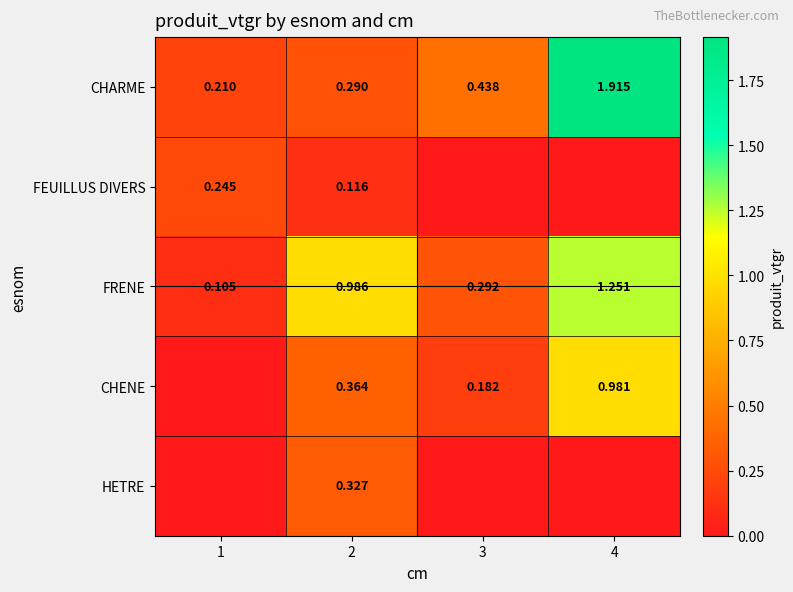

How many data points does each series have?

4